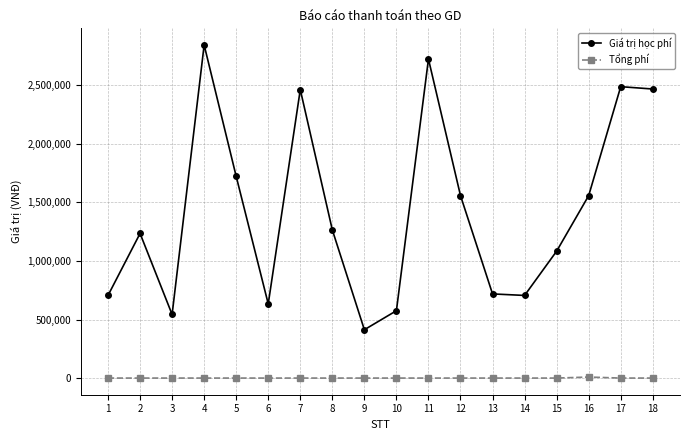

Count the number of data series in this chart.

2